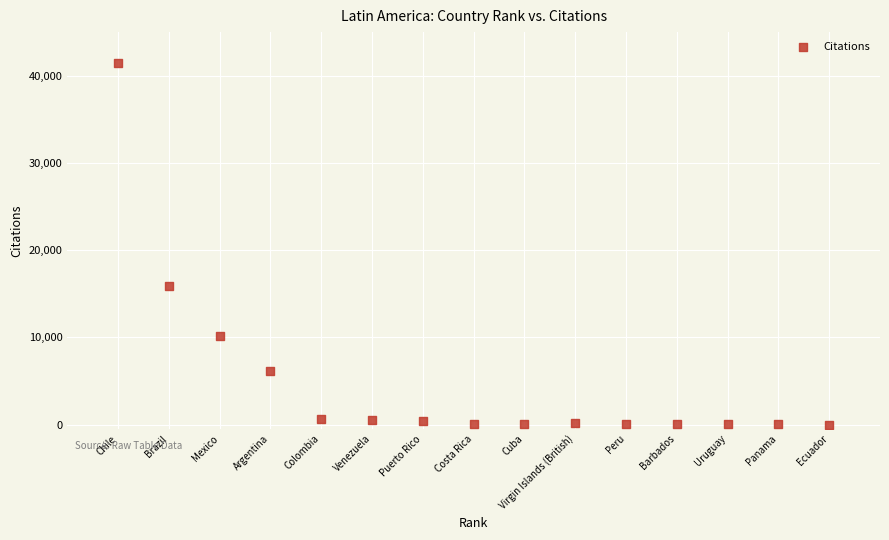

What Y value in the scatter plot is closest to 20739?

15939